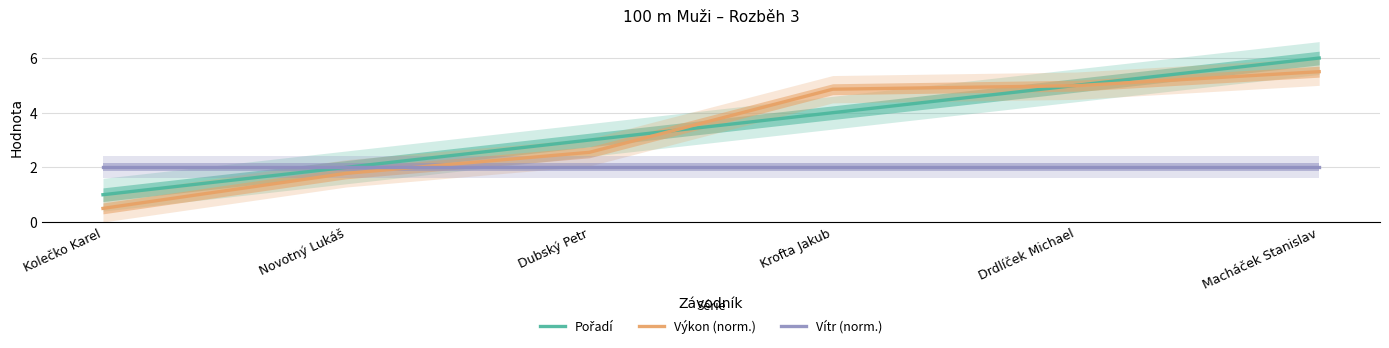

True or false: Vítr (norm.) and Výkon (norm.) intersect in this chart.

True